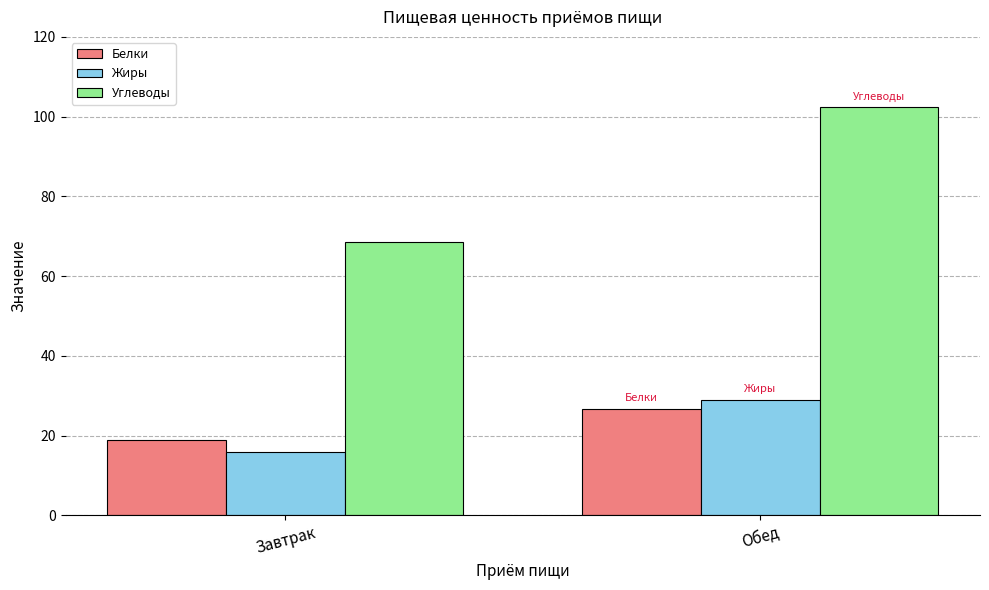

How many values in the Жиры series are below 29?

1